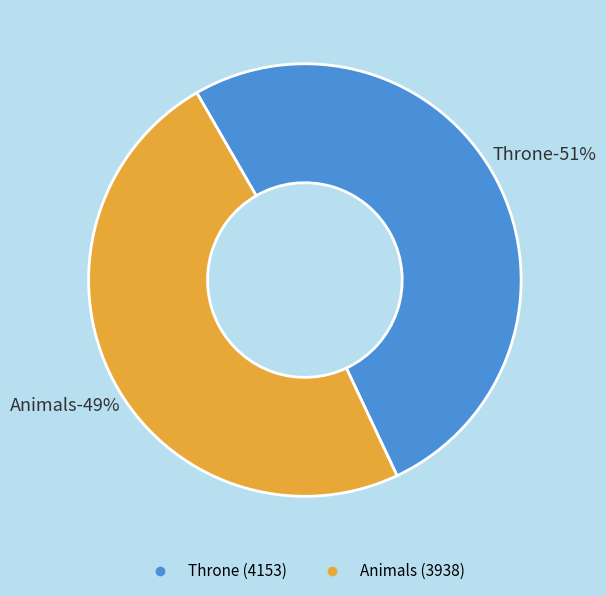

Does any single category account for the majority?

Yes